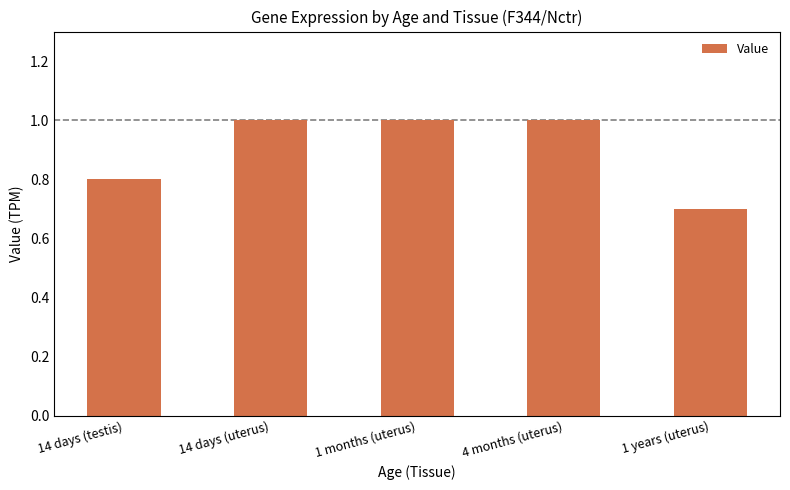

What is the average value?

0.9